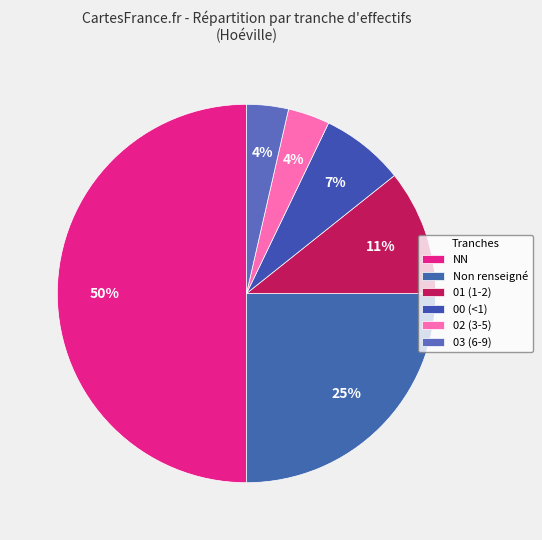

To the nearest percent, what is the average slice percentage?

17%